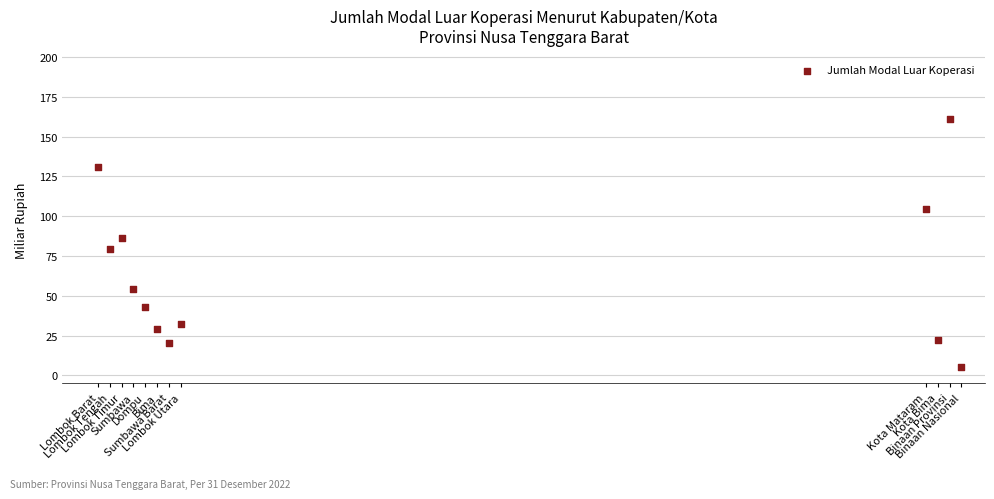

What is the range of X values (max minus min)?

73.0